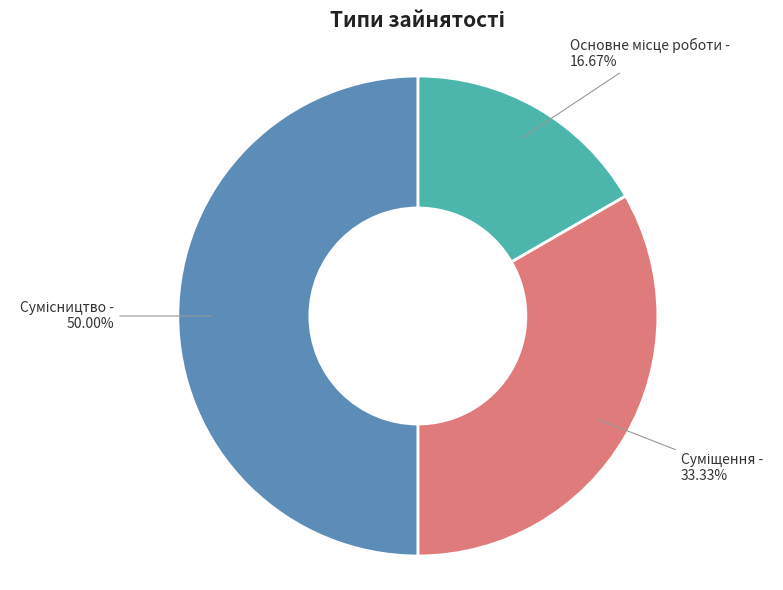

What is the largest slice in the pie chart?

Сумісництво